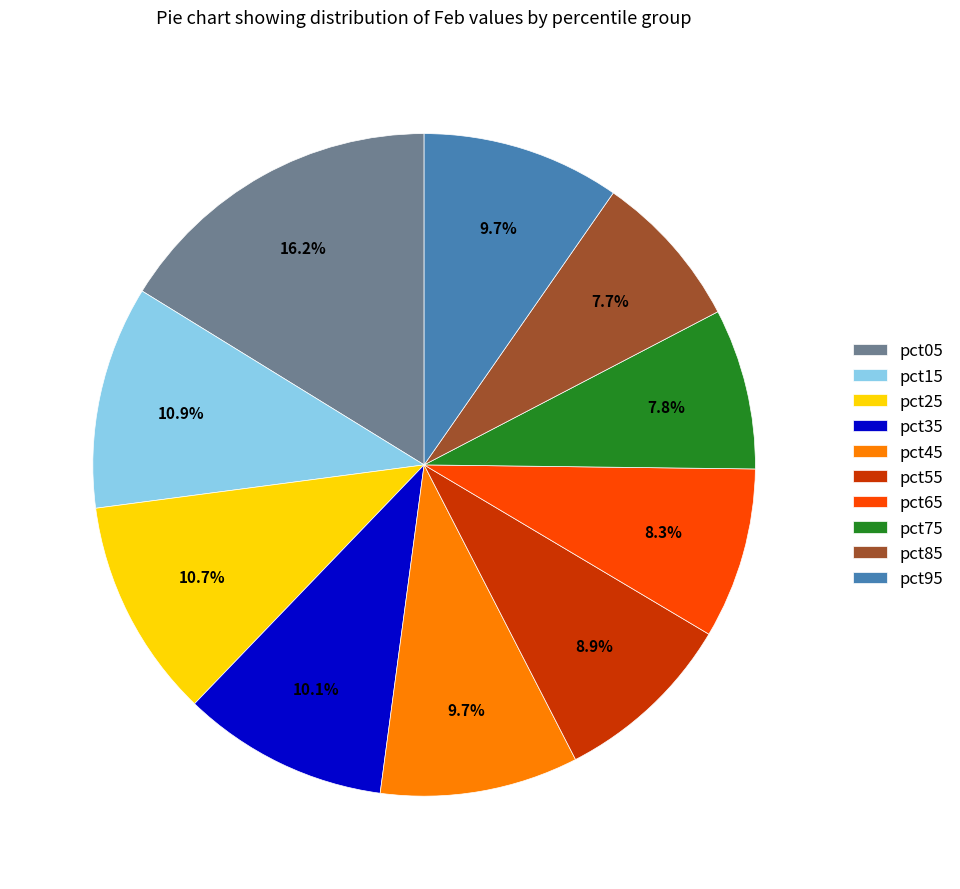

Combined, what portion of the pie is pct95 and pct85?

17.4%